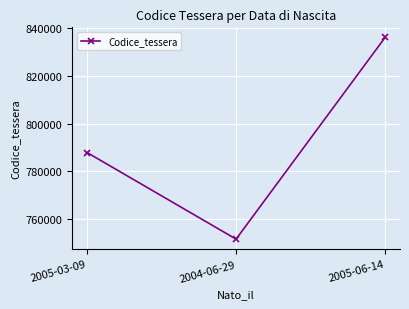

Reading left to right, list all the values displayed in this chart.

2005-03-09=787853	2004-06-29=751495	2005-06-14=836176